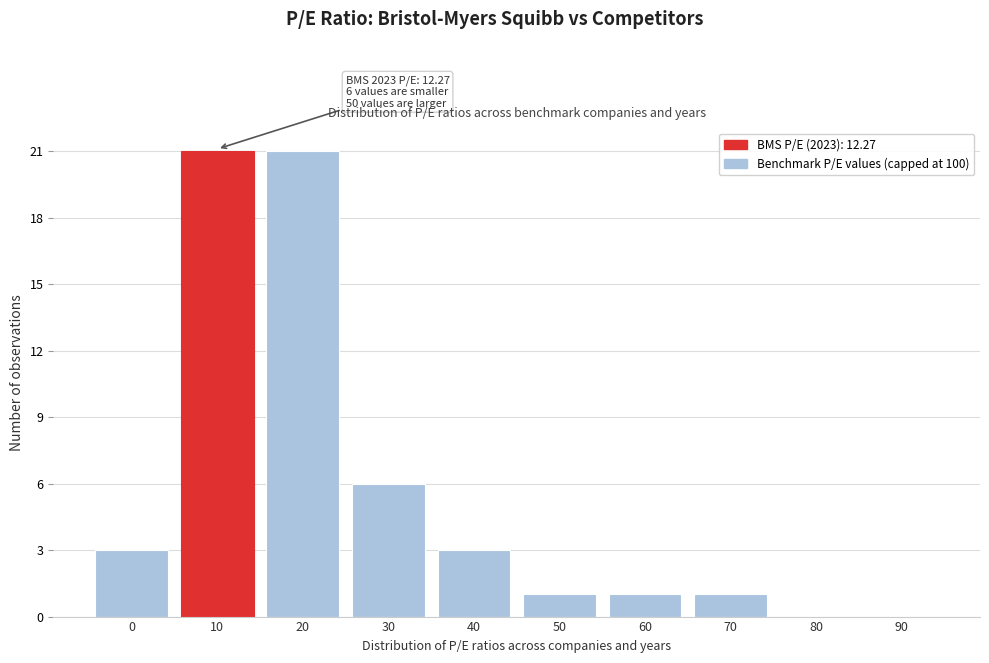

Reading left to right, extract all data points from this chart.

0=3	10=21	20=21	30=6	40=3	50=1	60=1	70=1	80=0	90=0